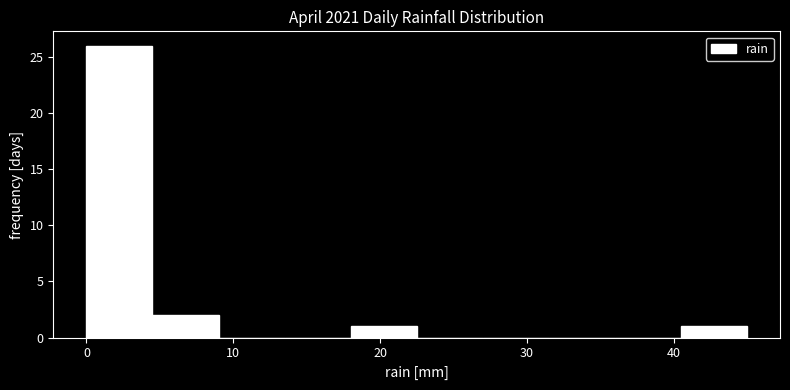

Reading left to right, list every bar in this chart as the range it spans on the x-axis followed by its height. Neither the bar edges nor the heights are printed on the chart, so give them approximately, as read against the axes.

0.0 to 4.5: 26
4.5 to 9.0: 2
9.0 to 13.5: 0
13.5 to 18.0: 0
18.0 to 22.5: 1
22.5 to 27.0: 0
27.0 to 31.5: 0
31.5 to 36.0: 0
36.0 to 40.5: 0
40.5 to 45.0: 1